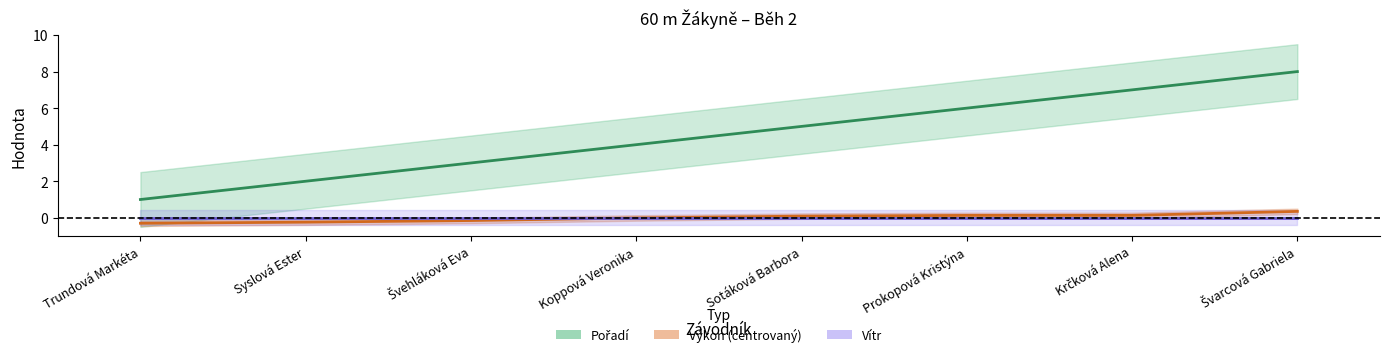

What position from the left is Syslová Ester?

2